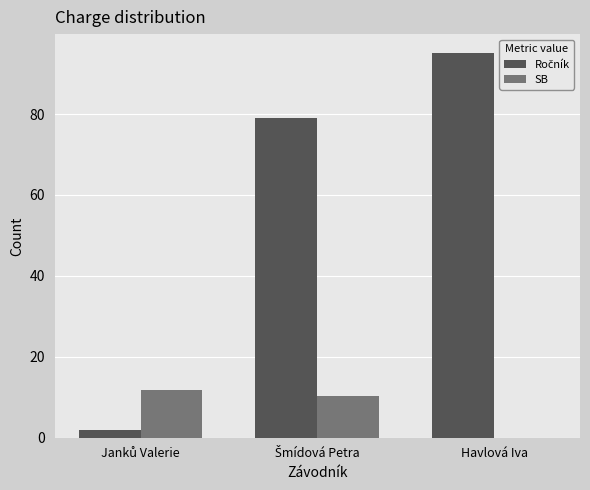

How many data points does each series have?

3